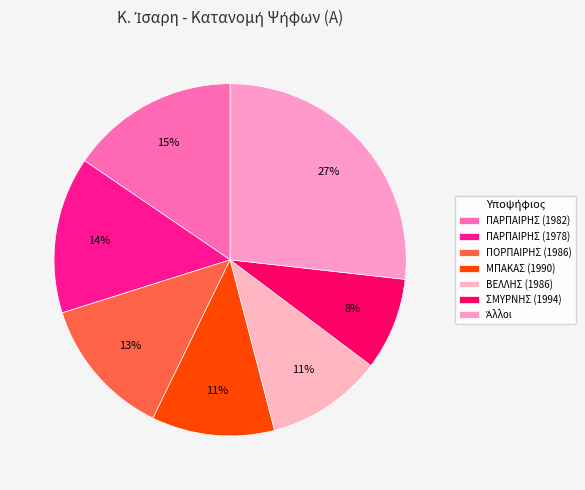

Count the number of slices in the pie.

7